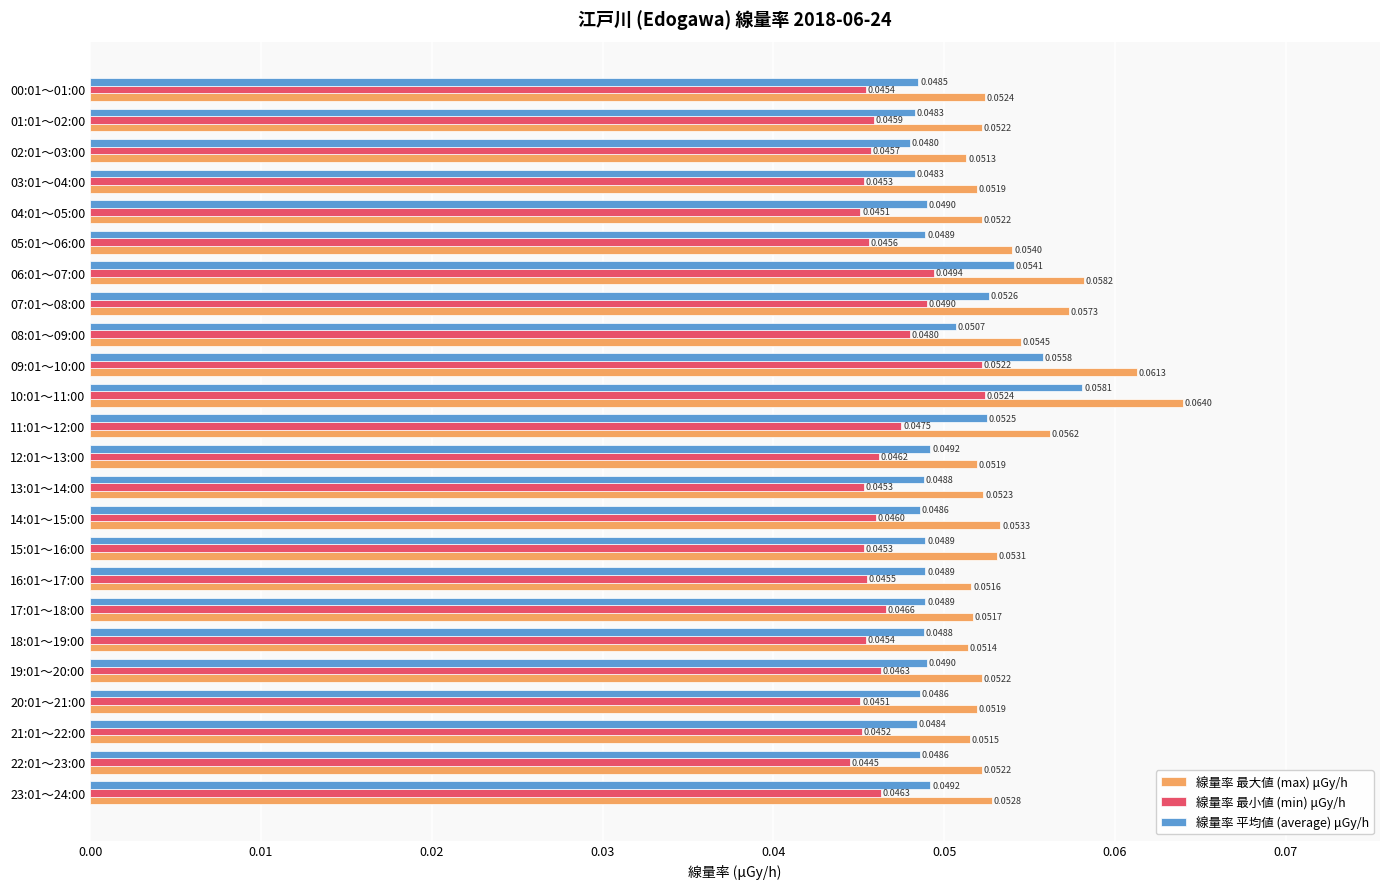

List the series in order of their overall mean, lowest first.

線量率 最小値 (min) μGy/h, 線量率 平均値 (average) μGy/h, 線量率 最大値 (max) μGy/h